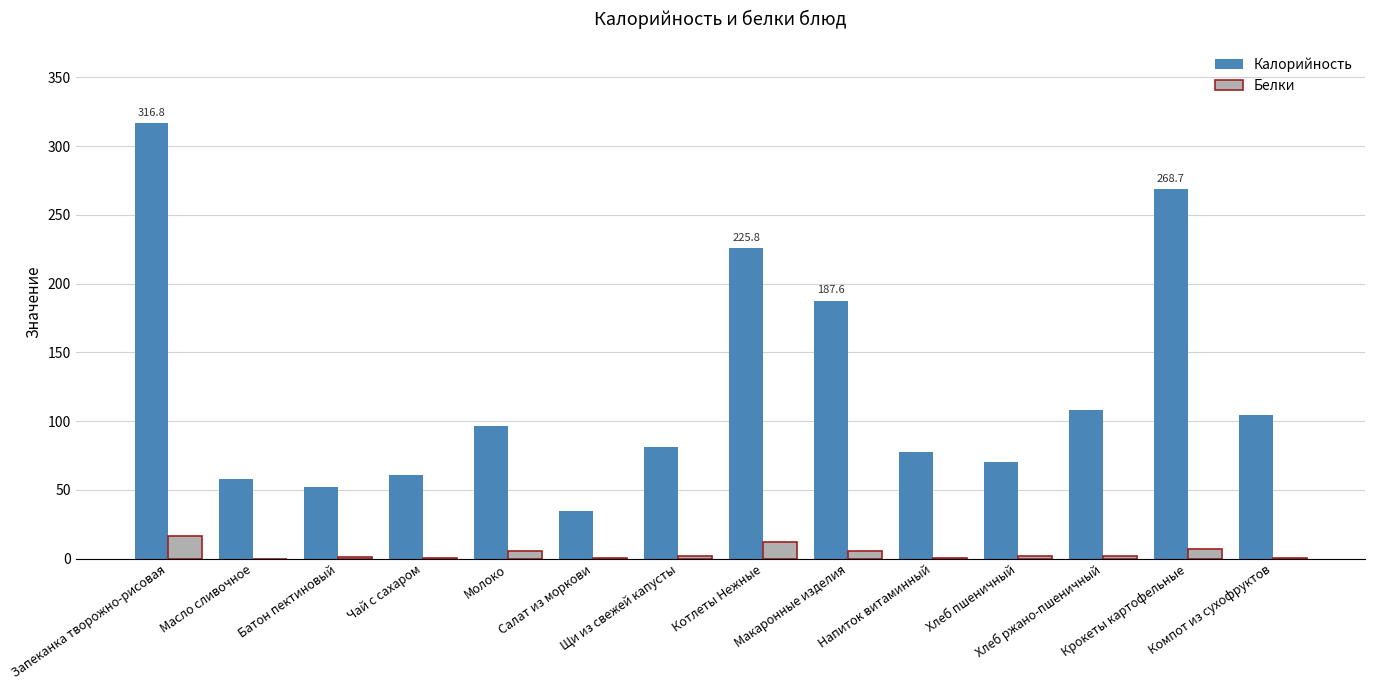

Which series has the largest total across all categories?

Калорийность